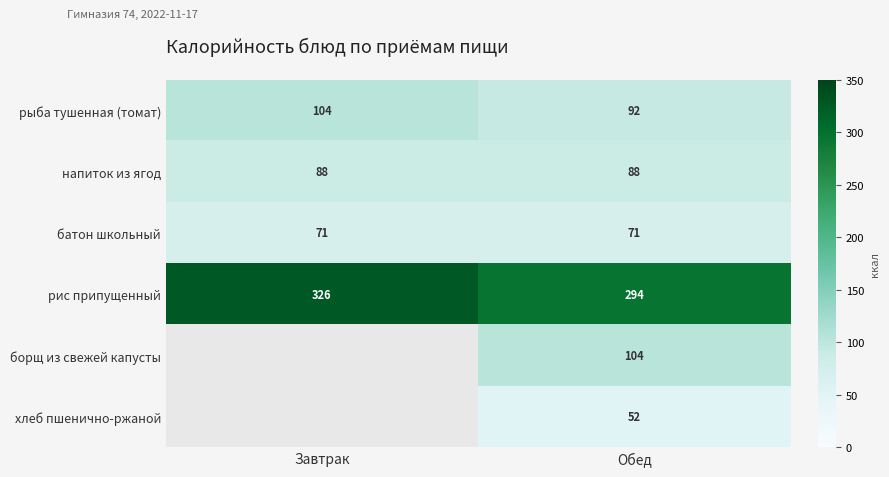

What is the difference between the maximum and minimum values in the рис припущенный series?

32